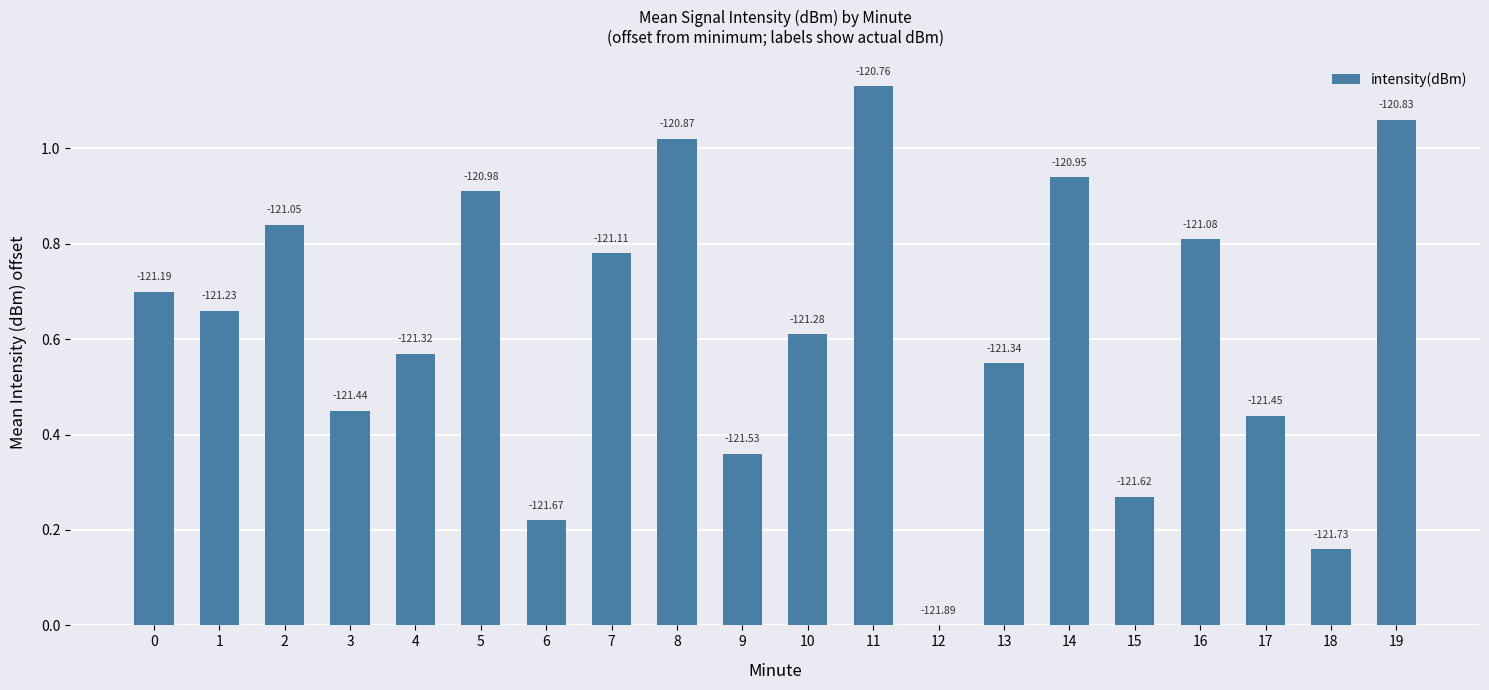

What is the change in value from 3 to 6?

-0.2